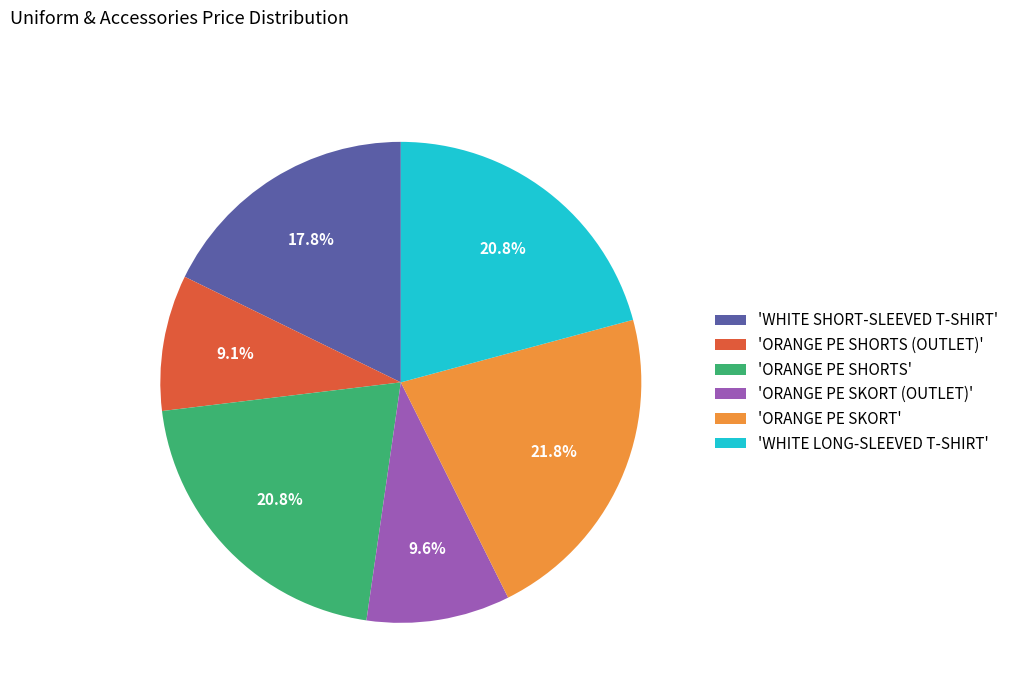

Between 'WHITE SHORT-SLEEVED T-SHIRT' and 'ORANGE PE SHORTS (OUTLET)', which is larger?

'WHITE SHORT-SLEEVED T-SHIRT'